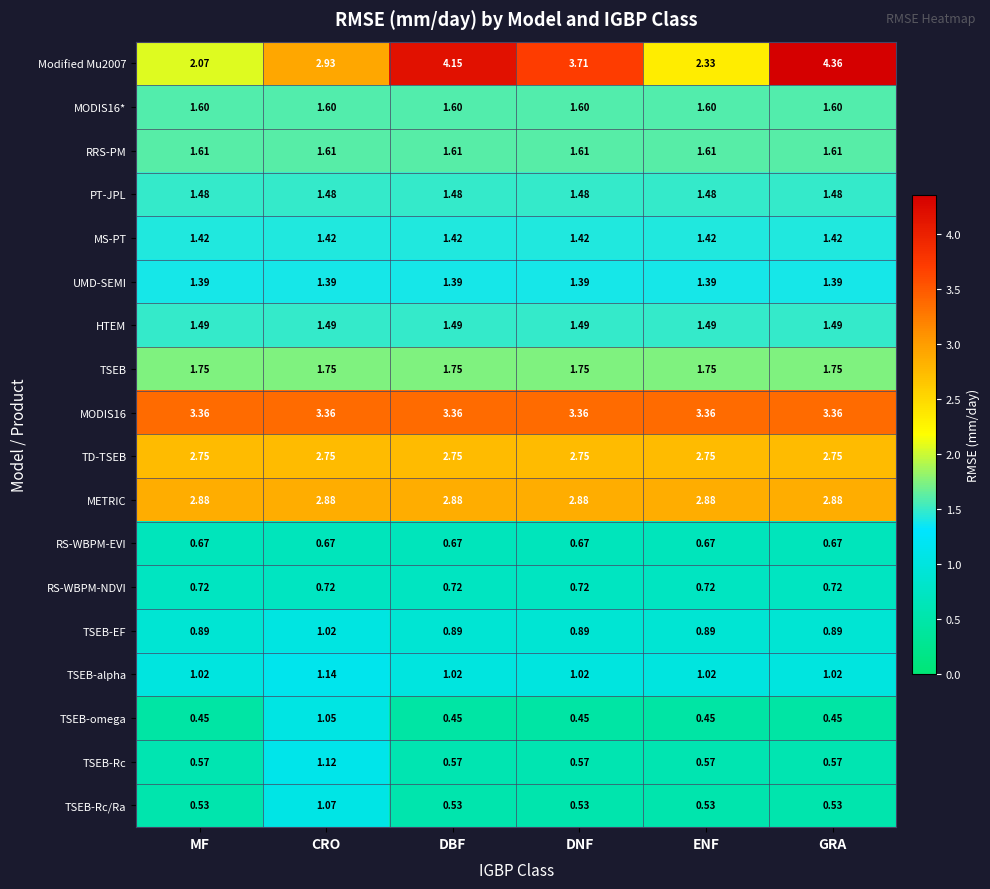

Is the value of TSEB-Rc/Ra at CRO greater than the value of RS-WBPM-NDVI at DNF?

Yes